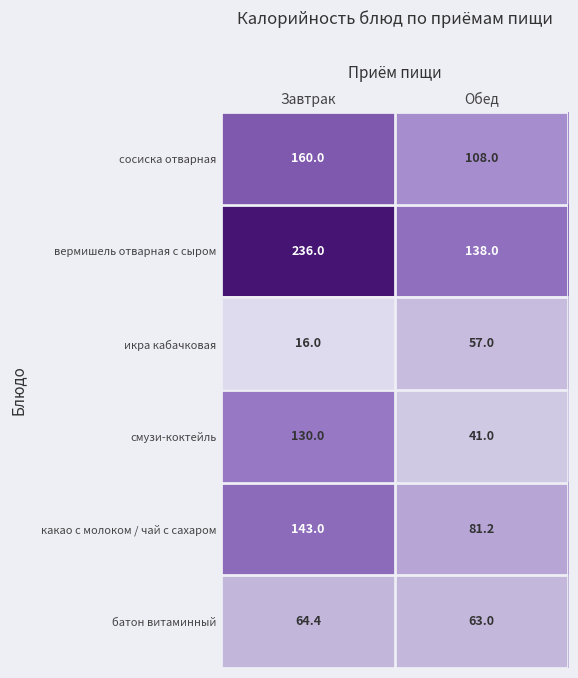

What is the greatest value displayed?

236.0